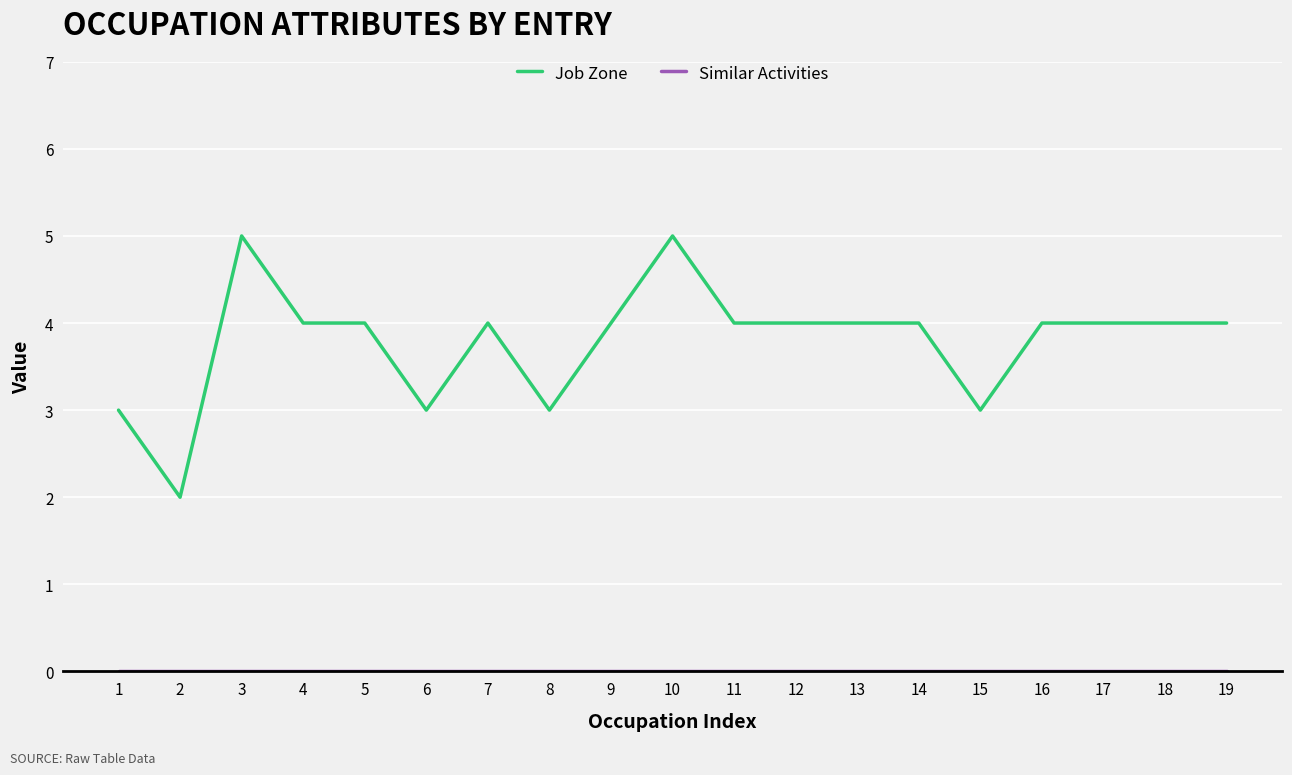

What is the highest value of the Job Zone series?

5